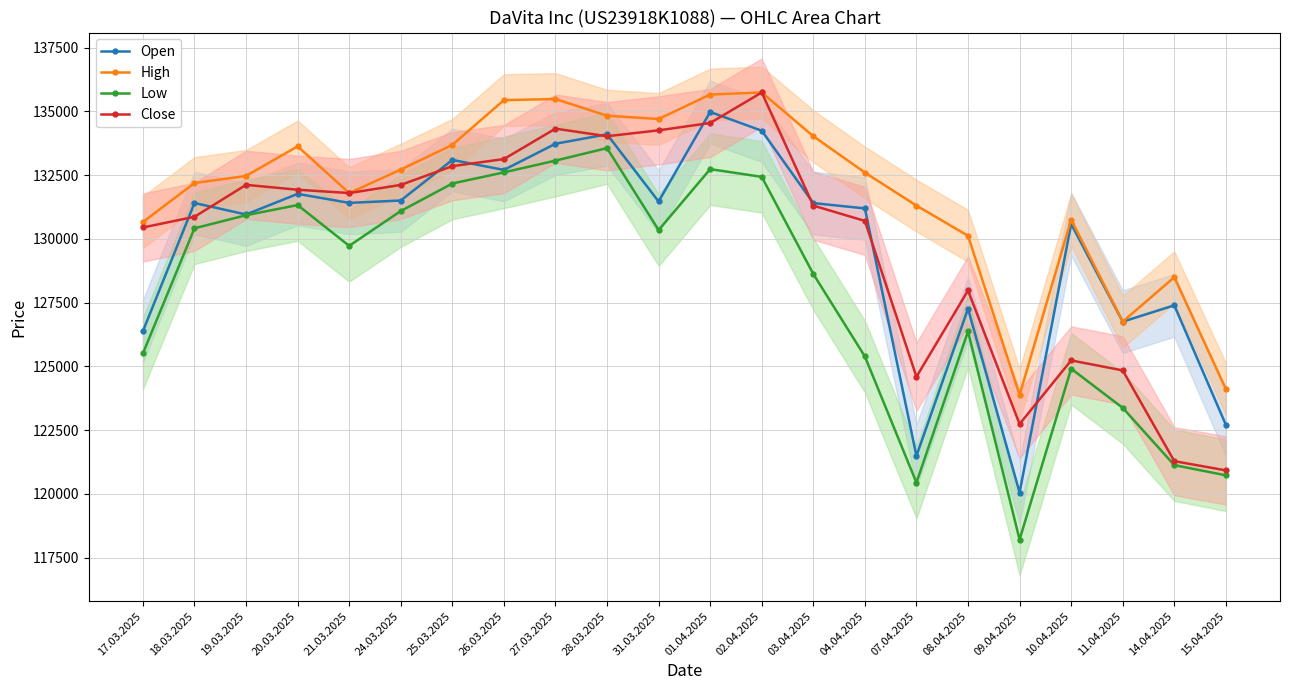

Rank the categories by Close value from highest to lowest.

02.04.2025, 01.04.2025, 27.03.2025, 31.03.2025, 28.03.2025, 26.03.2025, 25.03.2025, 19.03.2025, 24.03.2025, 20.03.2025, 21.03.2025, 03.04.2025, 18.03.2025, 04.04.2025, 17.03.2025, 08.04.2025, 10.04.2025, 11.04.2025, 07.04.2025, 09.04.2025, 14.04.2025, 15.04.2025